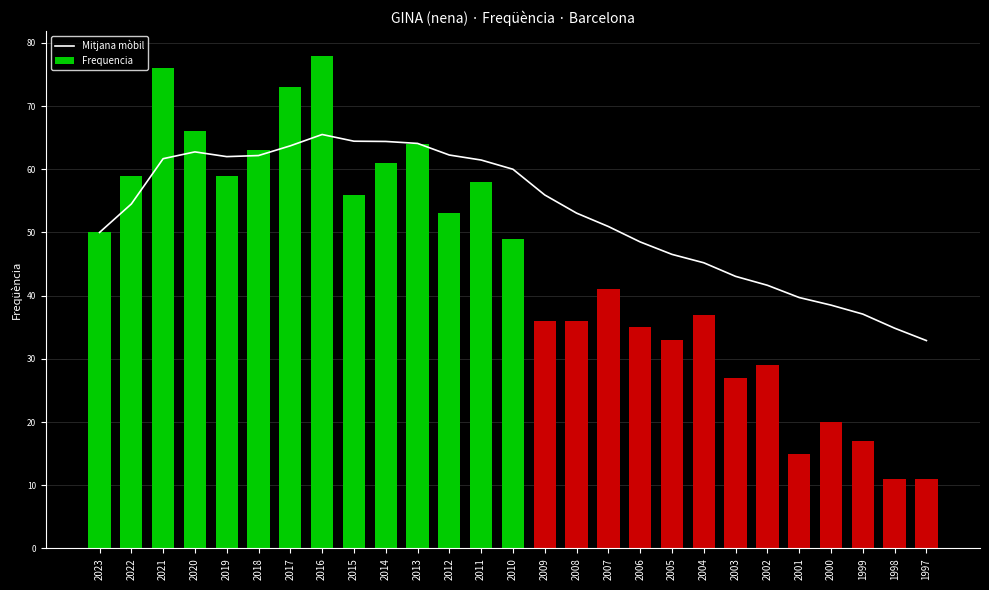

Does the chart contain stacked bars?

No